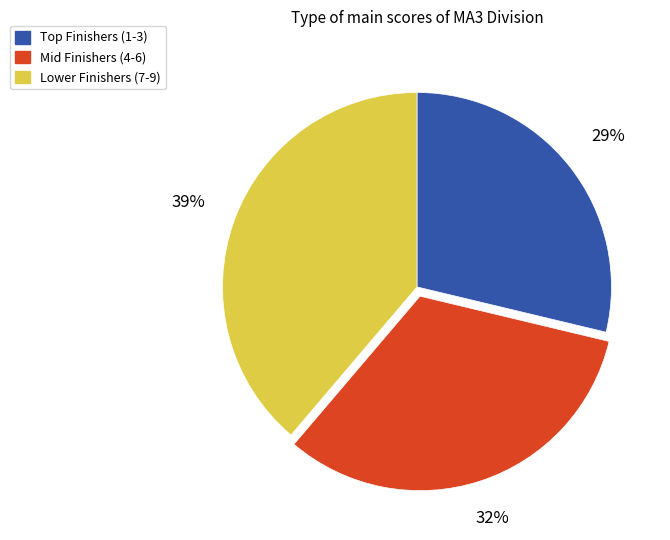

Do Mid Finishers (4-6) and Lower Finishers (7-9) together represent more than half of the pie?

Yes